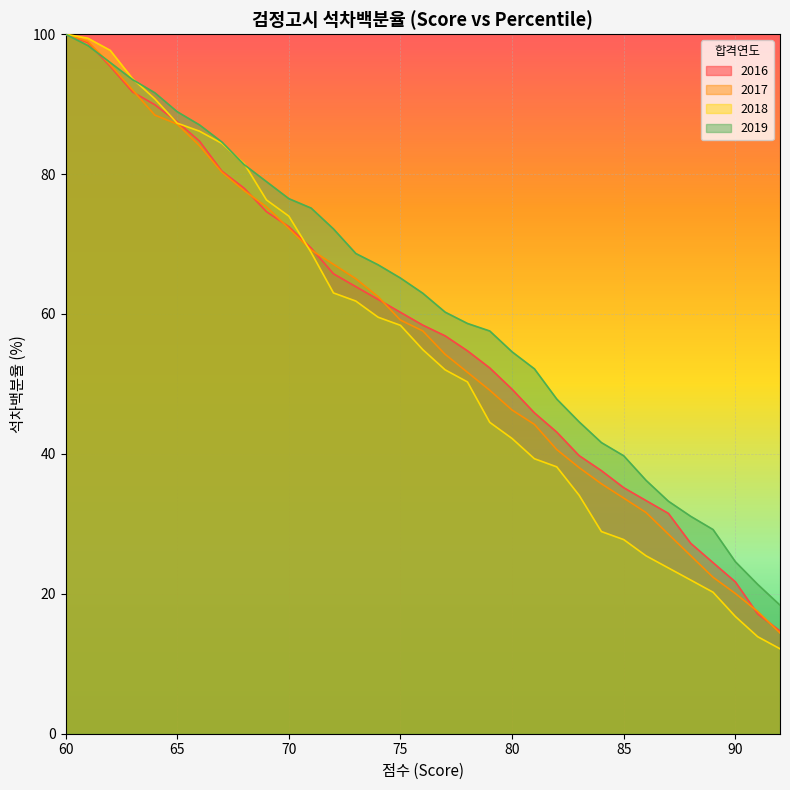

At which category is the sum across all series the highest?

60